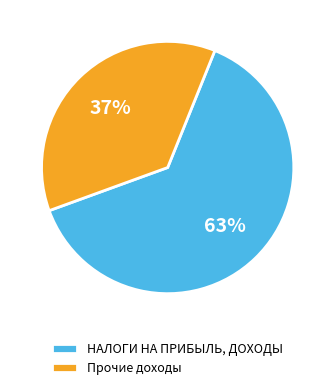

What is the smallest slice in the pie chart?

Прочие доходы